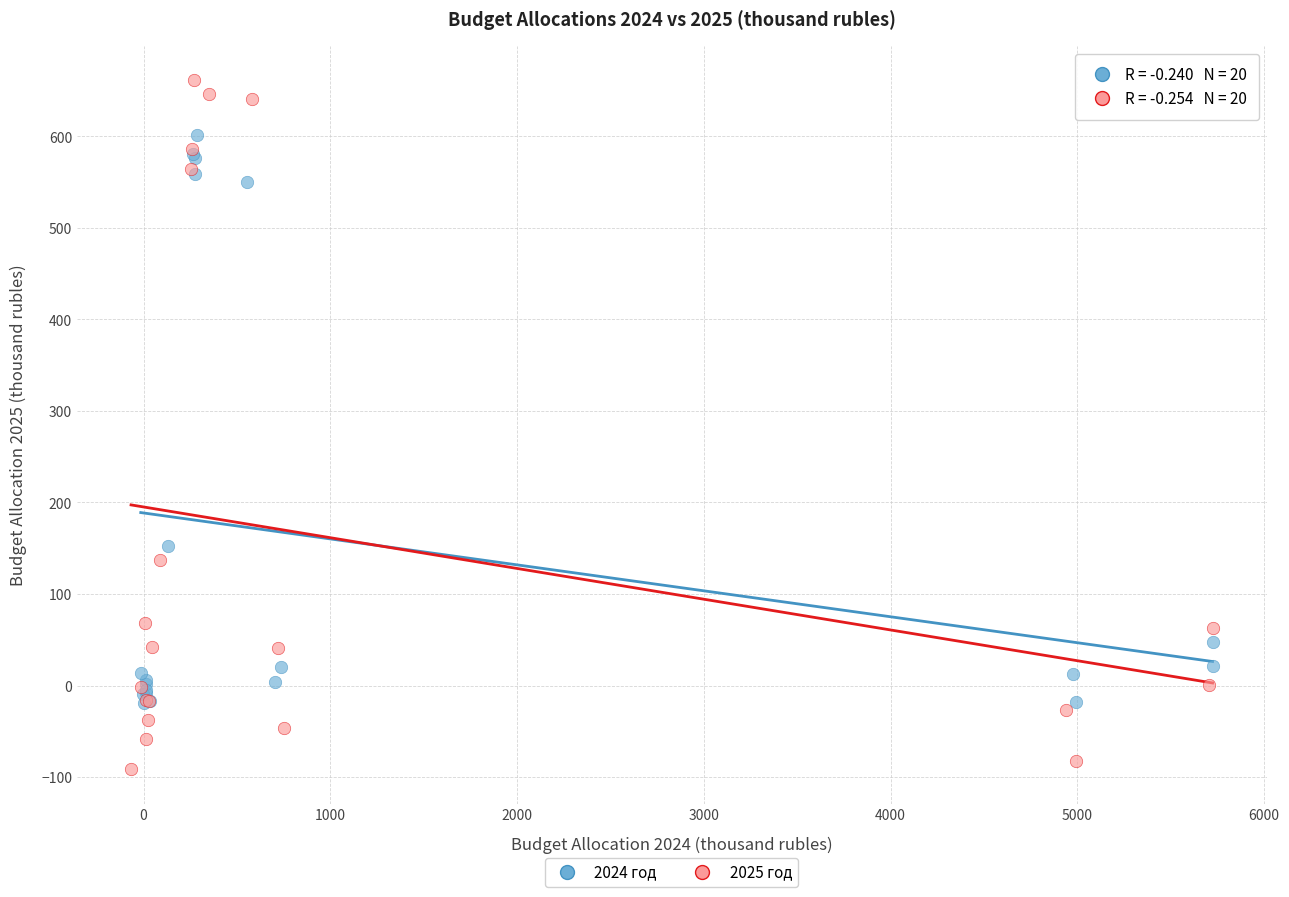

What are all the series names shown in the legend?

2024 год, 2025 год